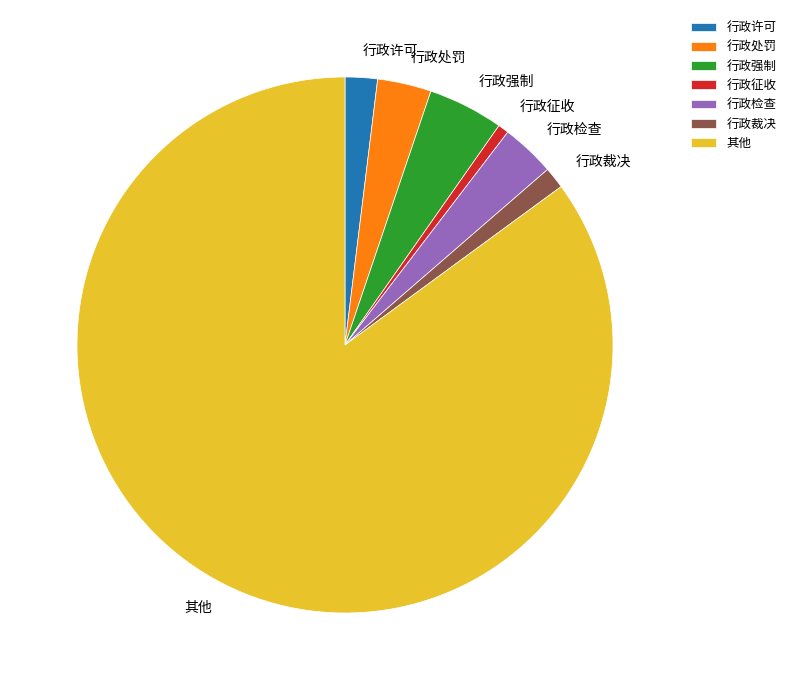

What is the ratio of the value at 行政强制 to the value at 行政征收?

7.0